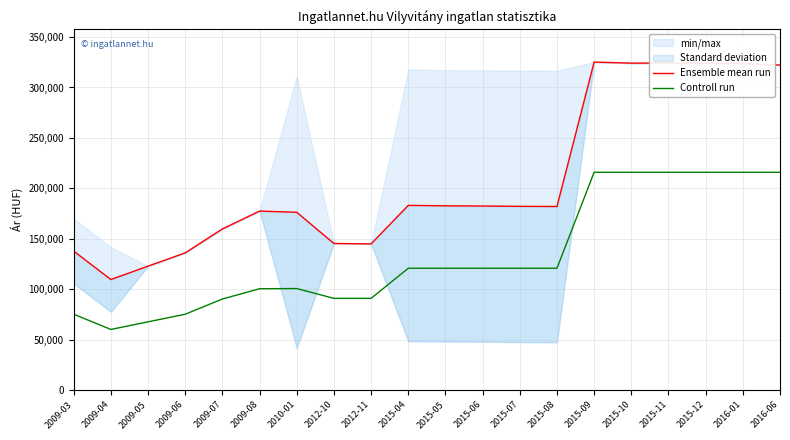

What is the difference between the highest and lowest values at 2015-11?

108301